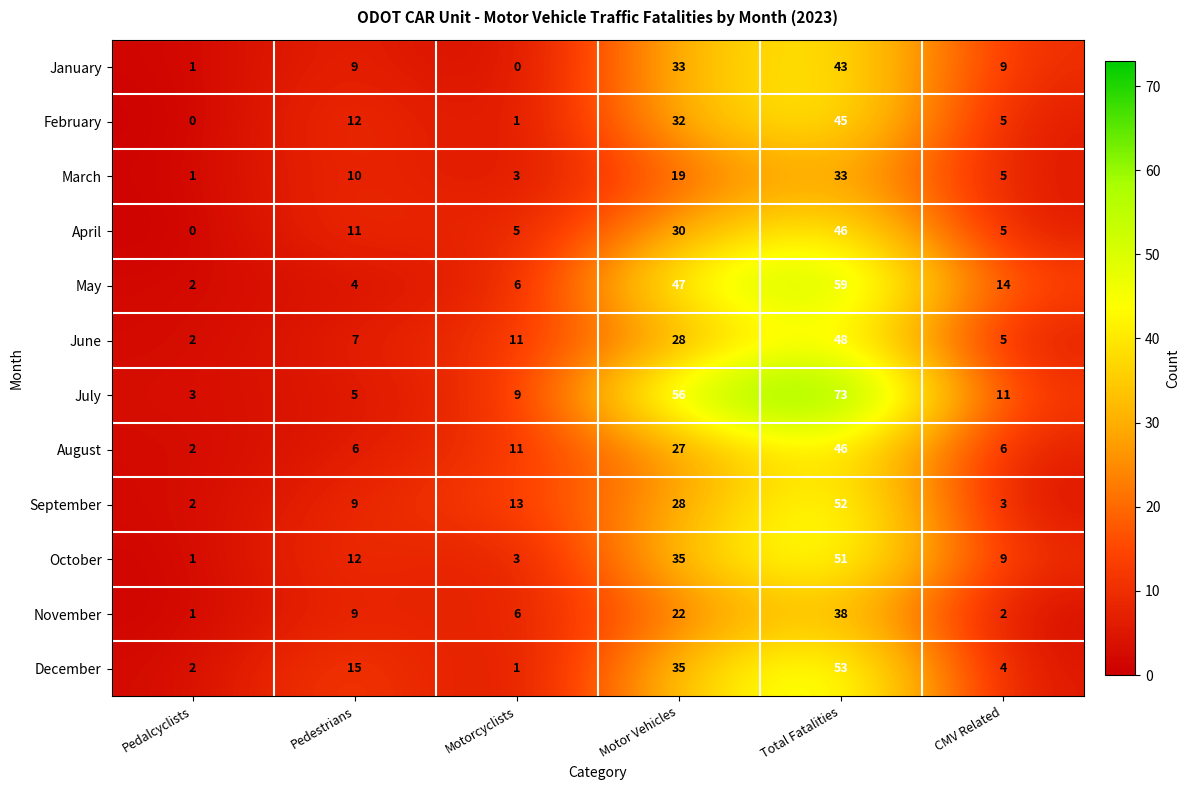

What is the highest value of the November series?

38